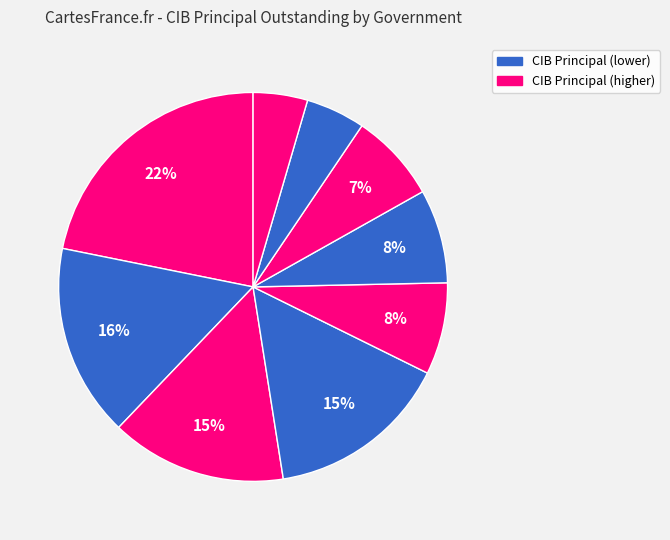

Count the number of slices in the pie.

9